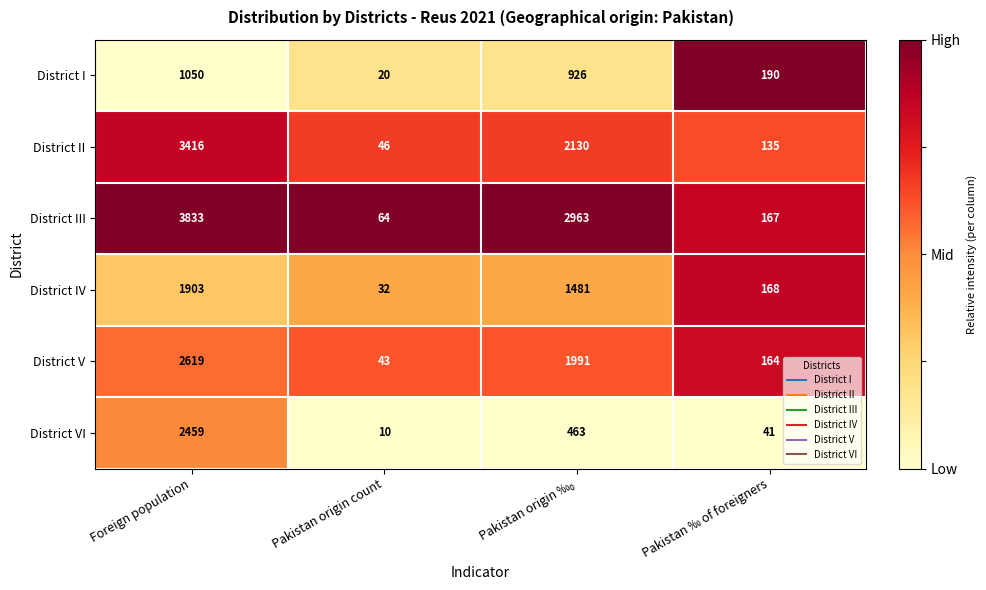

What is the spread (max minus min) of values at Pakistan ‰ of foreigners?

149